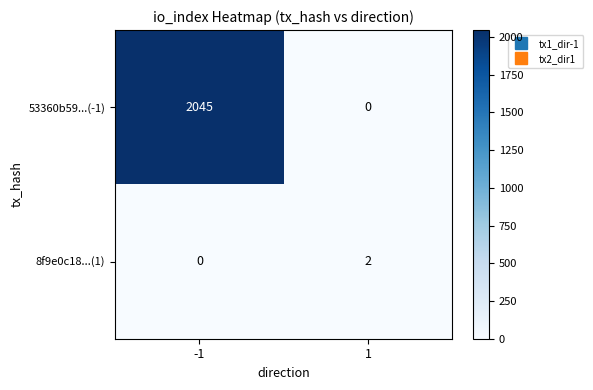

Between -1 and 1, which series saw the biggest shift?

53360b59...(-1)